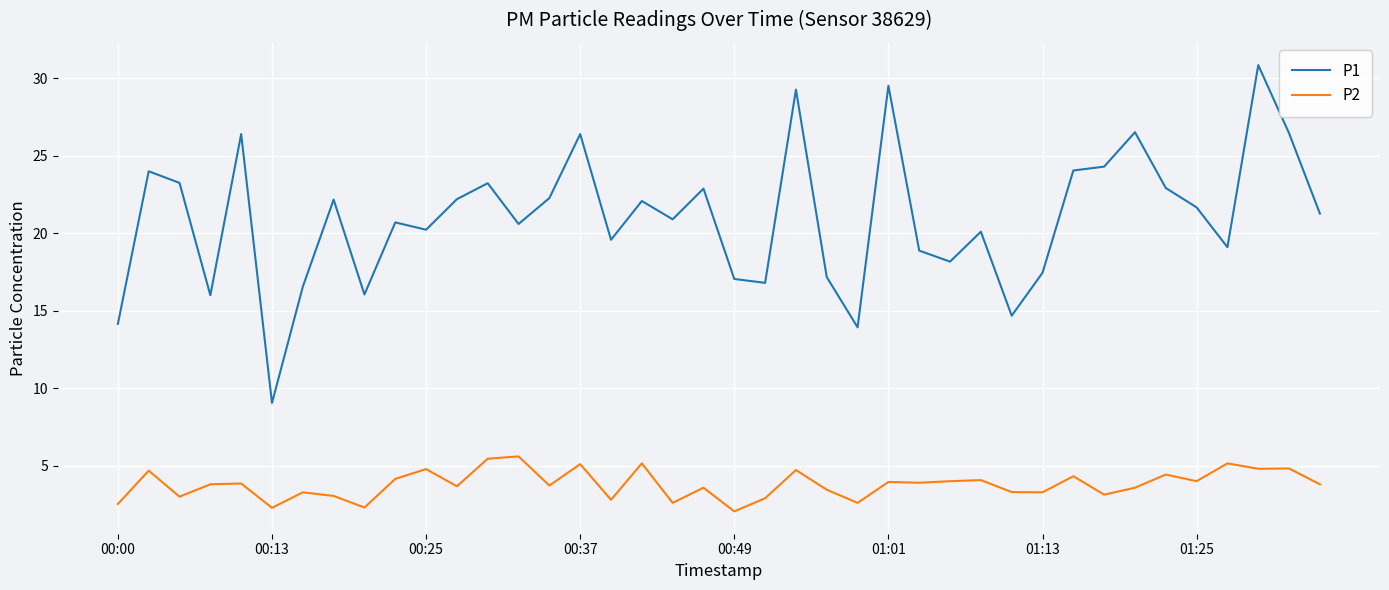

Which series has the widest spread of values?

P1